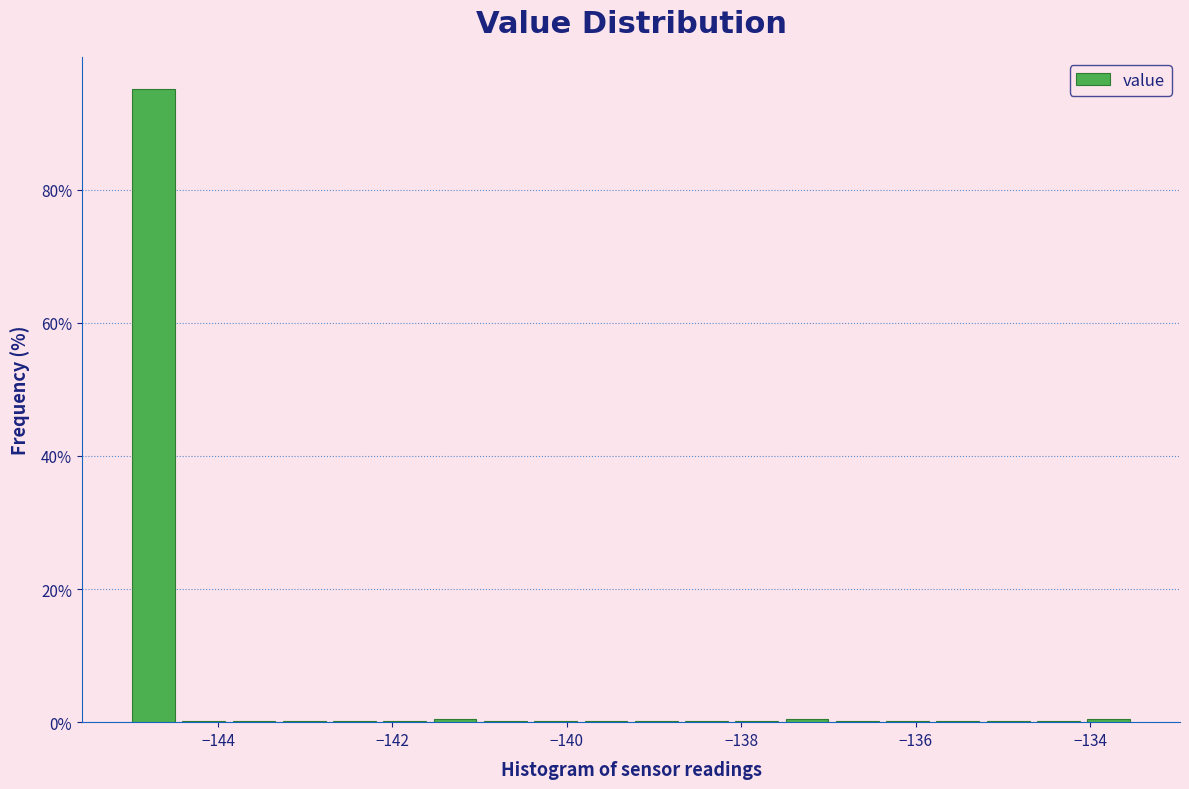

Read against the x-axis, roughly where is the centre of the tallest bar?

-144.8